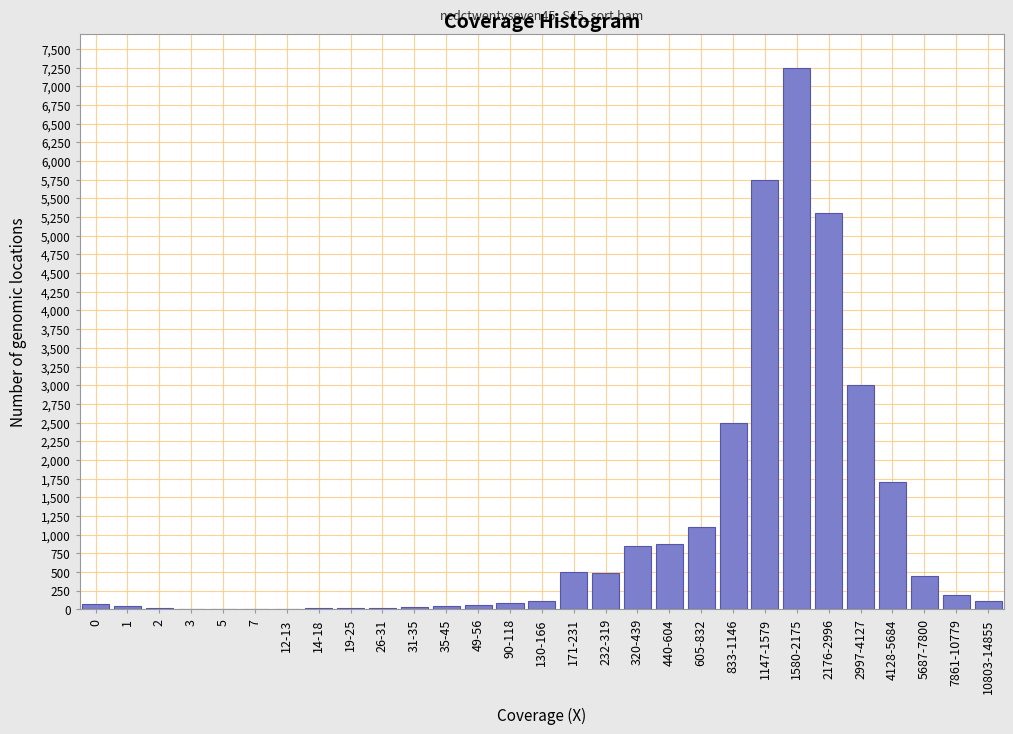

Which category has the highest value across all series?

1580-2175